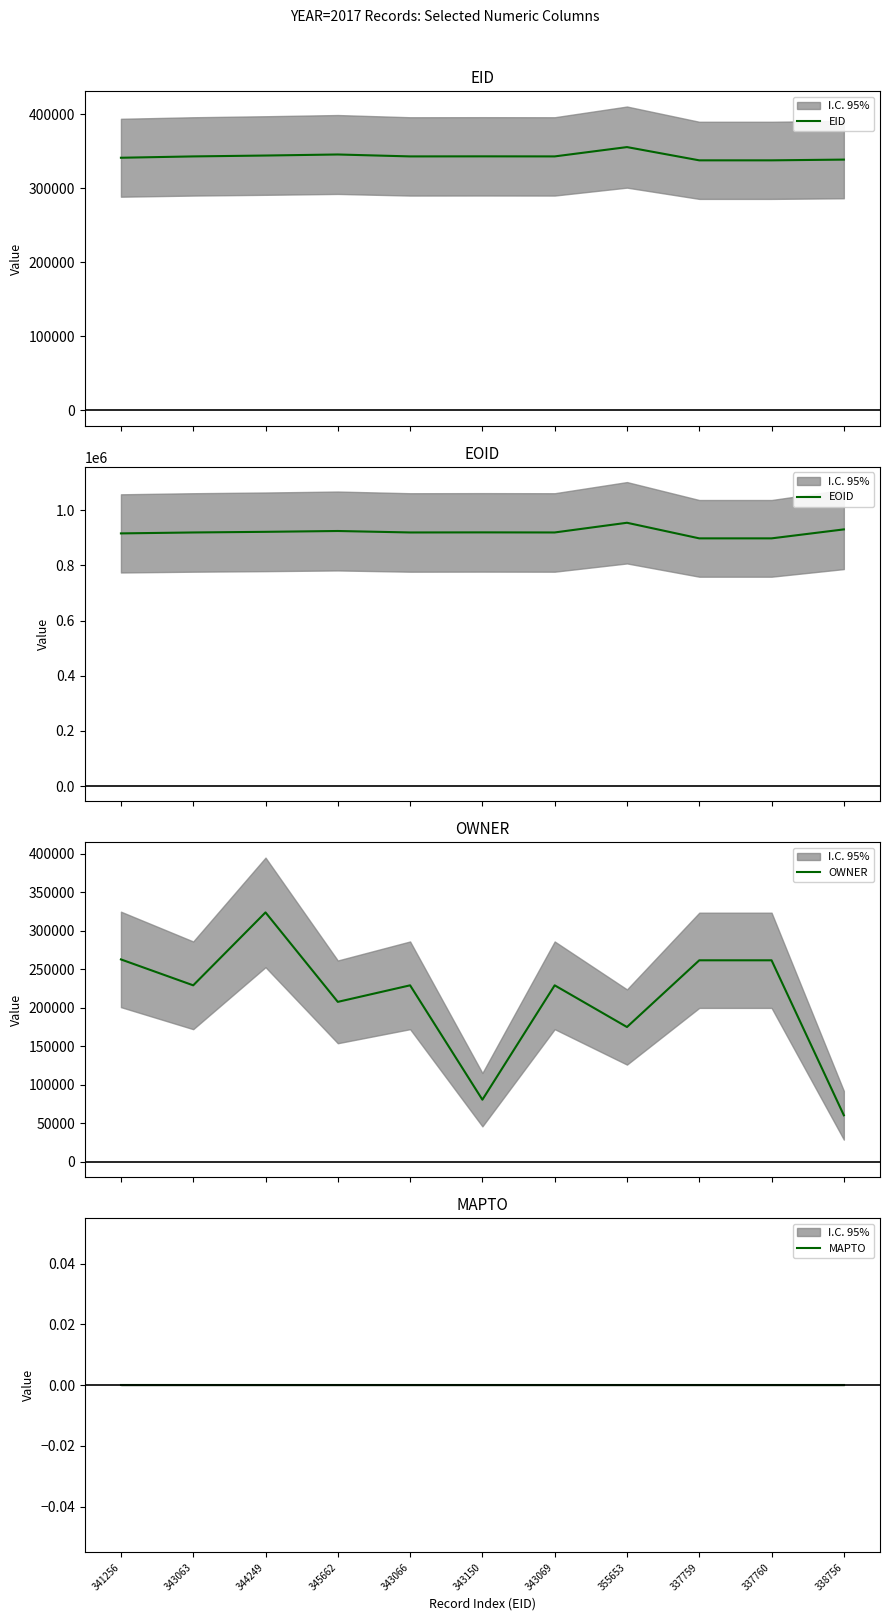

Which label corresponds to the smallest value in the chart?

341256